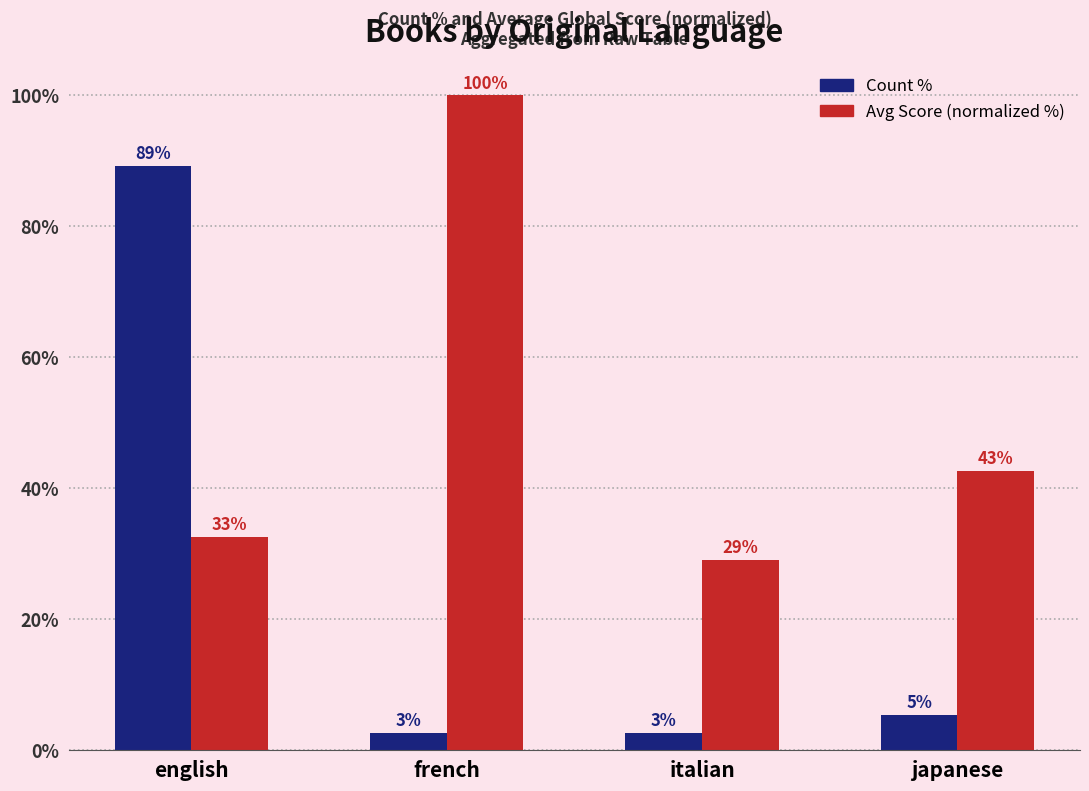

How many bars are there in total?

8